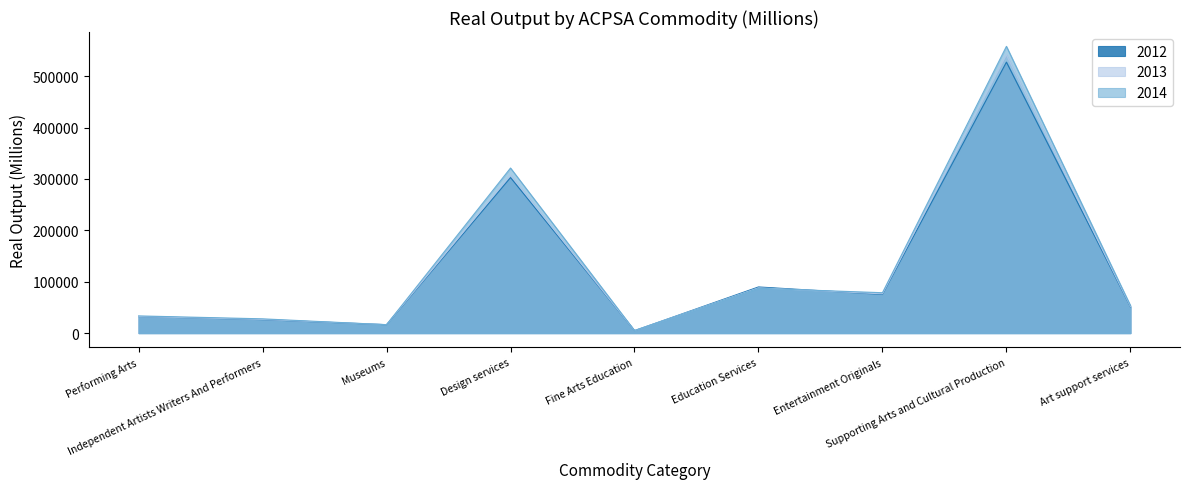

What are all the series names shown in the legend?

2012, 2013, 2014